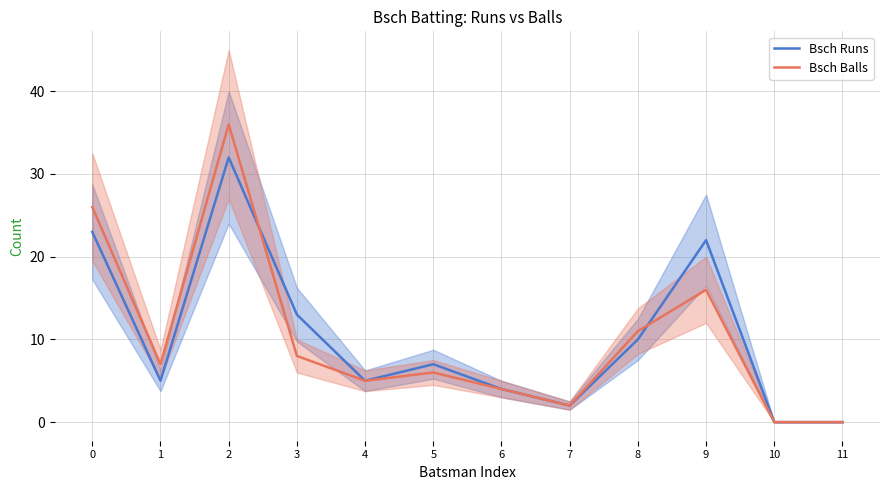

After their last crossing, which series has the higher values: Bsch Runs or Bsch Balls?

Bsch Runs